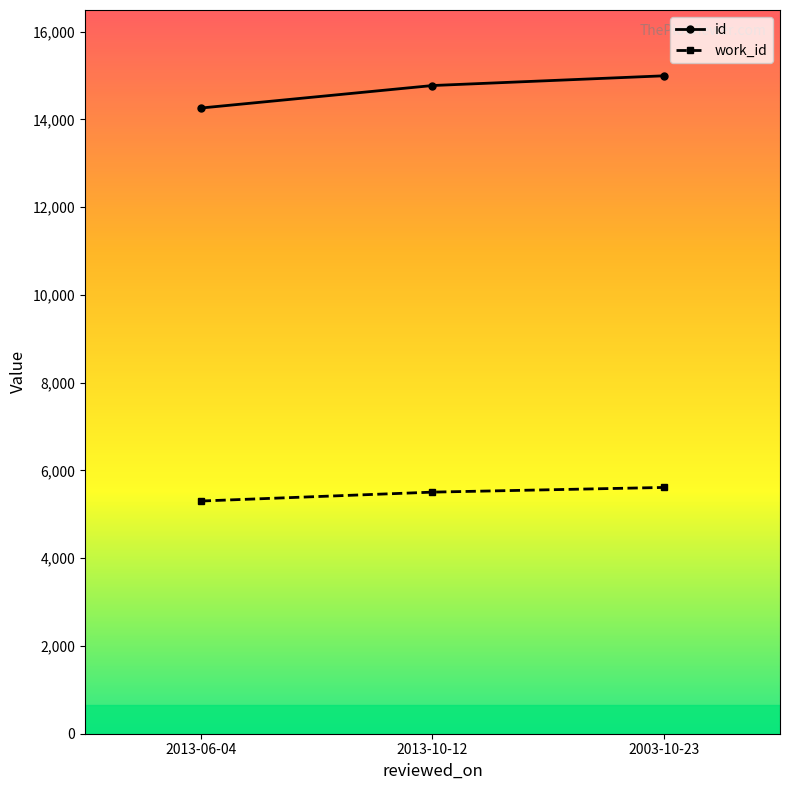

What is the lowest value of the work_id series?

5302